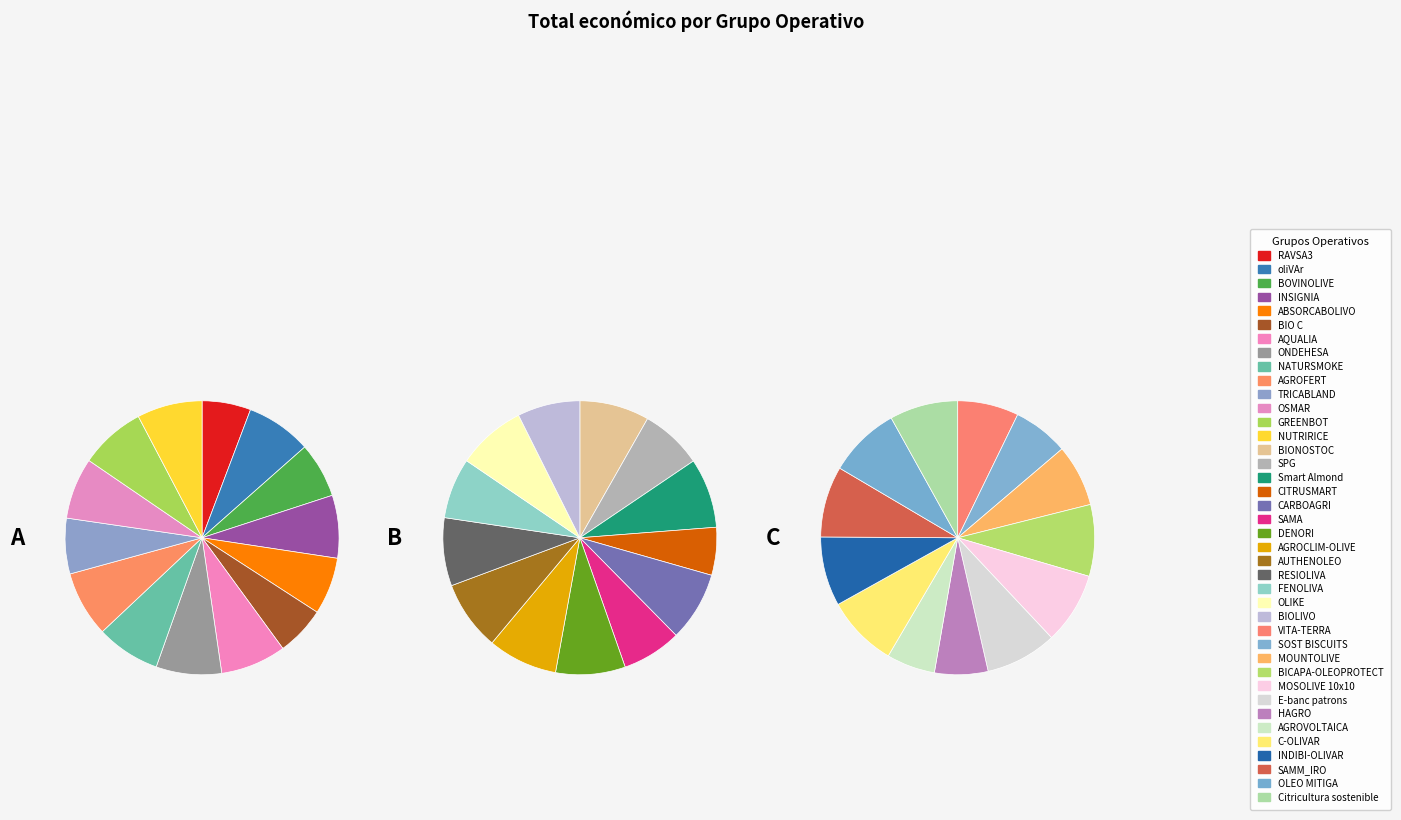

Which has a higher value, BIONOSTOC or VITA-TERRA?

BIONOSTOC